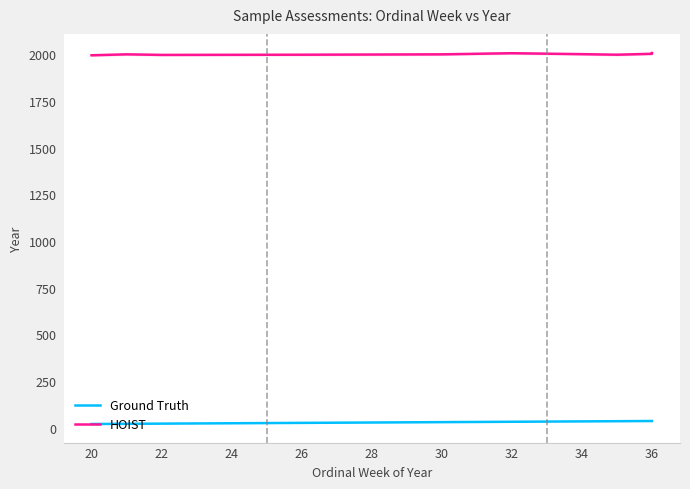

Which has a higher value, 20 or 22?

22